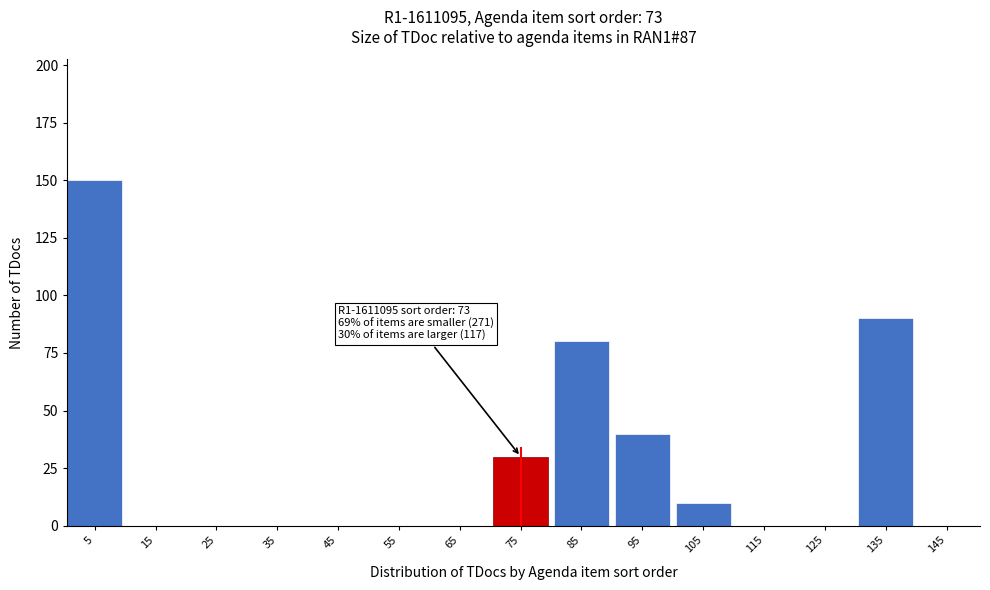

Which range on the x-axis has the tallest bar?

0 to 10